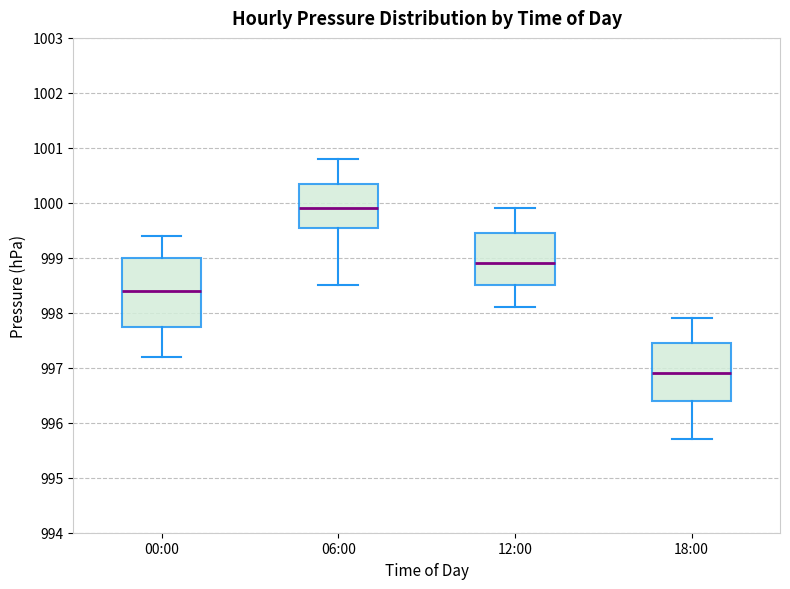

Reading left to right, read every box against the y-axis: the position of its median line, the range the box covers, and the ends of its whiskers. The values are not printed on the chart, so give them approximately, as read against the axis.

00:00: median 998.4, box 997.8 to 999.0, whiskers 997.2 to 999.4
06:00: median 999.9, box 999.6 to 1000.4, whiskers 998.5 to 1000.8
12:00: median 998.9, box 998.5 to 999.5, whiskers 998.1 to 999.9
18:00: median 996.9, box 996.4 to 997.5, whiskers 995.7 to 997.9